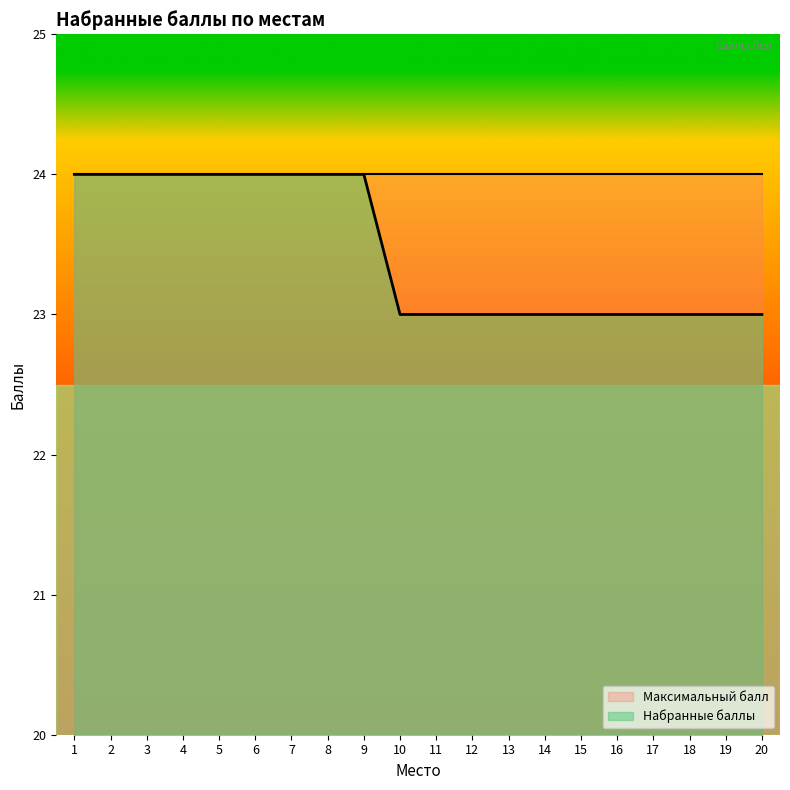

Approximately how many times larger is the value at 14 compared to 17?

1.0